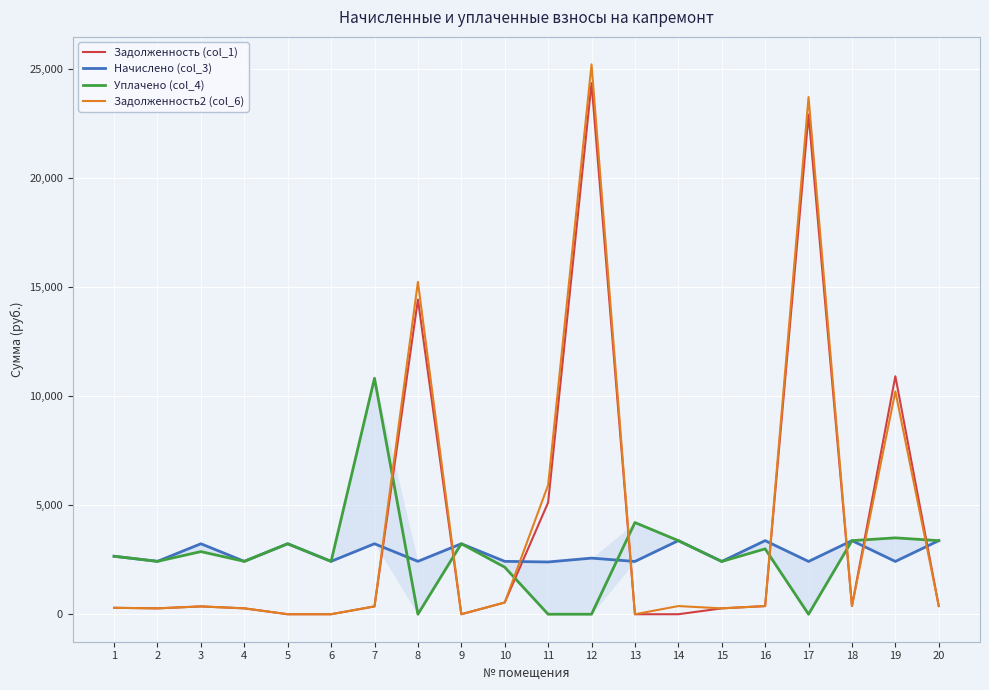

How many values in Уплачено (col_4) are above zero?

16